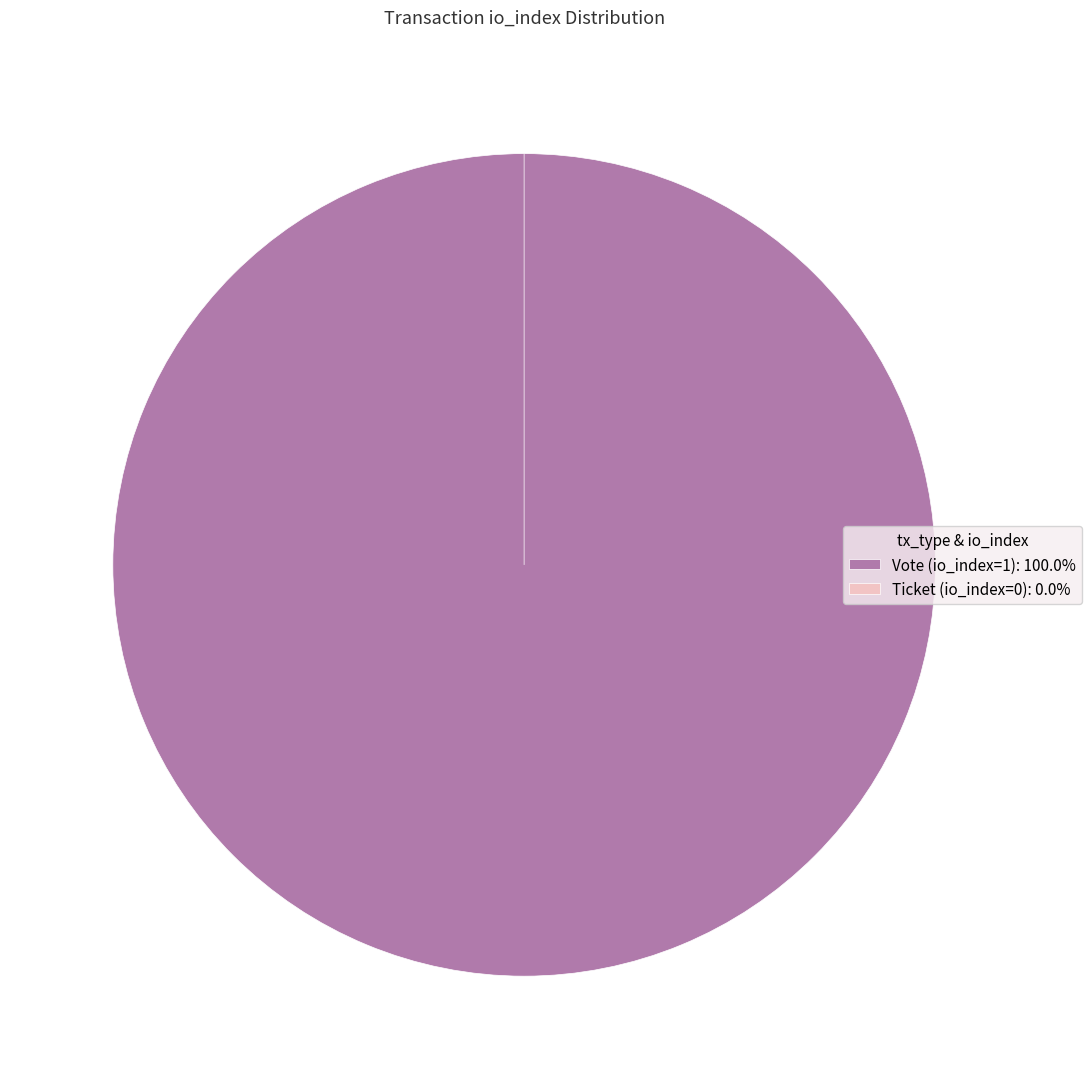

To the nearest percent, what is the difference between the largest and smallest slice percentages?

100%